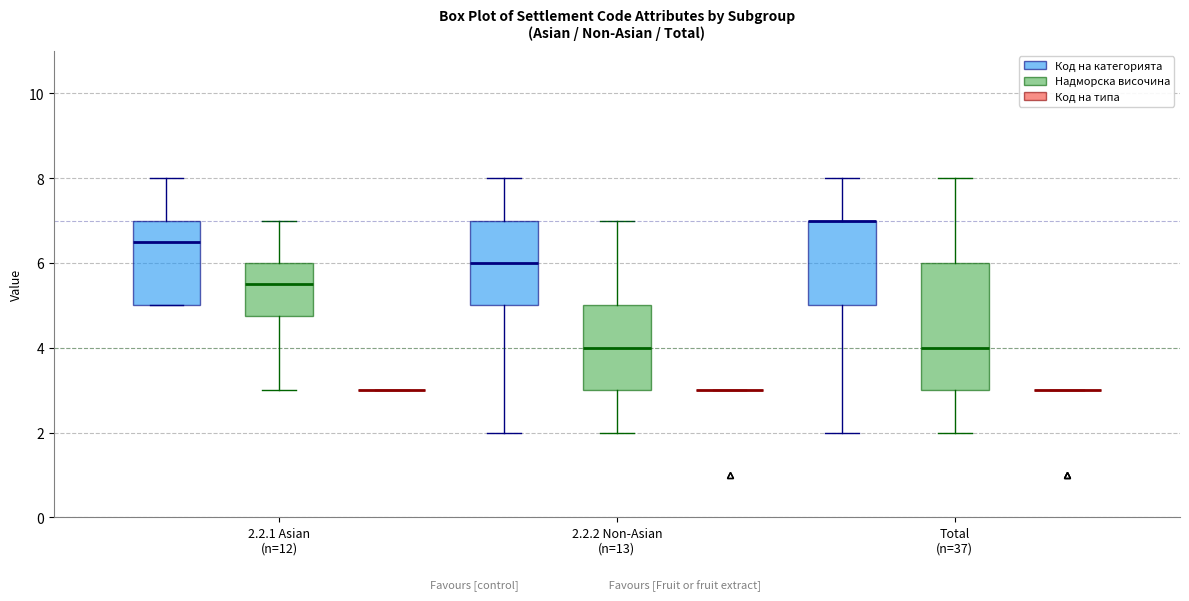

Reading left to right, read every box against the y-axis: the position of its median line, the range the box covers, and the ends of its whiskers. The values are not printed on the chart, so give them approximately, as read against the axis.

2.2.1 Asian (n=12) (Код на категорията): median 6.6, box 5.0 to 7.0, whiskers 5.0 to 8.0
2.2.1 Asian (n=12) (Надморска височина): median 5.6, box 4.8 to 6.0, whiskers 3.0 to 7.0
2.2.1 Asian (n=12) (Код на типа): box collapsed to a line at 3.0, whiskers 3.0 to 3.0
2.2.2 Non-Asian (n=13) (Код на категорията): median 6.0, box 5.0 to 7.0, whiskers 2.0 to 8.0
2.2.2 Non-Asian (n=13) (Надморска височина): median 4.0, box 3.0 to 5.0, whiskers 2.0 to 7.0
2.2.2 Non-Asian (n=13) (Код на типа): box collapsed to a line at 3.0, whiskers 3.0 to 3.0
Total (n=37) (Код на категорията): median 7.0 (drawn on the box's upper edge), box 5.0 to 7.0, whiskers 2.0 to 8.0
Total (n=37) (Надморска височина): median 4.0, box 3.0 to 6.0, whiskers 2.0 to 8.0
Total (n=37) (Код на типа): box collapsed to a line at 3.0, whiskers 3.0 to 3.0